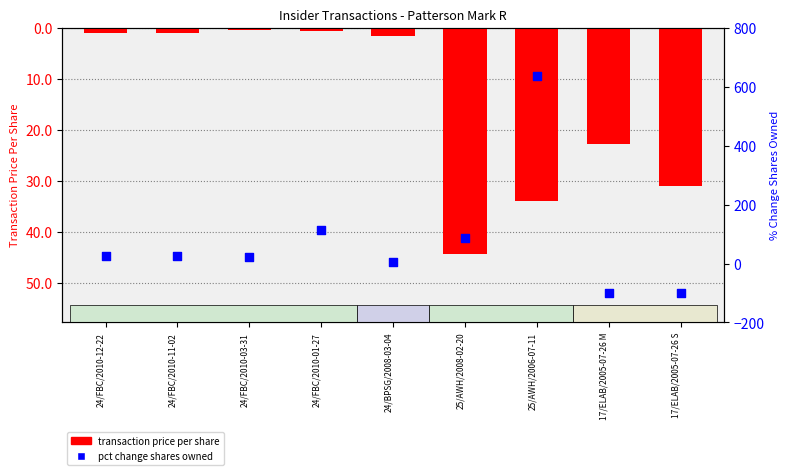

What is the total value across all series at 24/BPSG/2008-03-04?

5.7